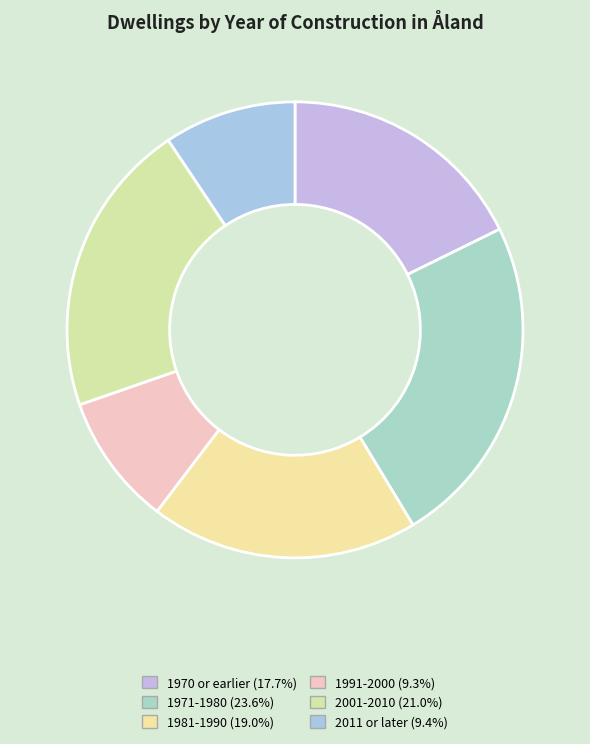

To the nearest percent, what is the difference between the largest and smallest slice percentages?

14%